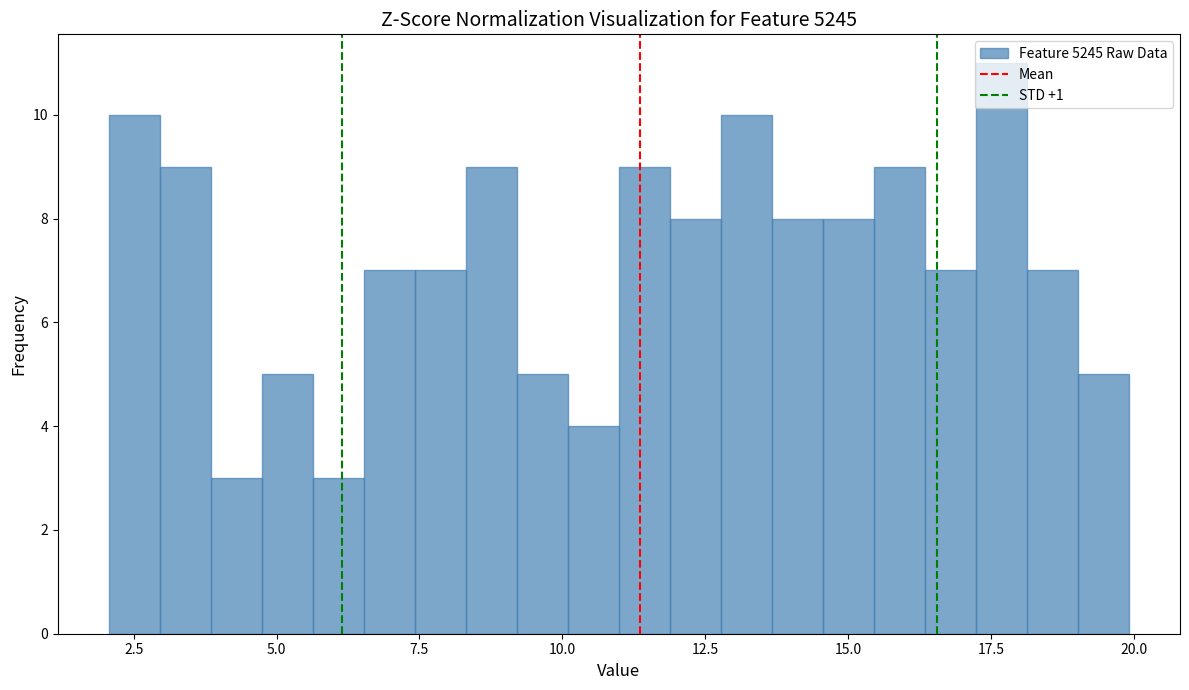

Around what value on the x-axis is the tallest bar? Give the approximate position of its centre, as read against the axis.

17.5